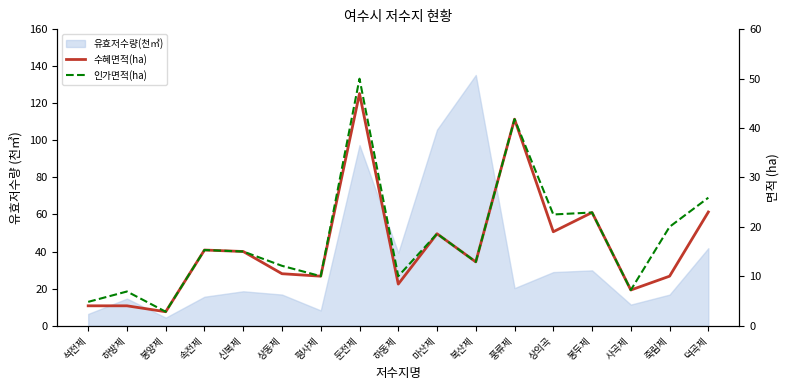

What is the average value of the 인가면적(ha) series?

17.6